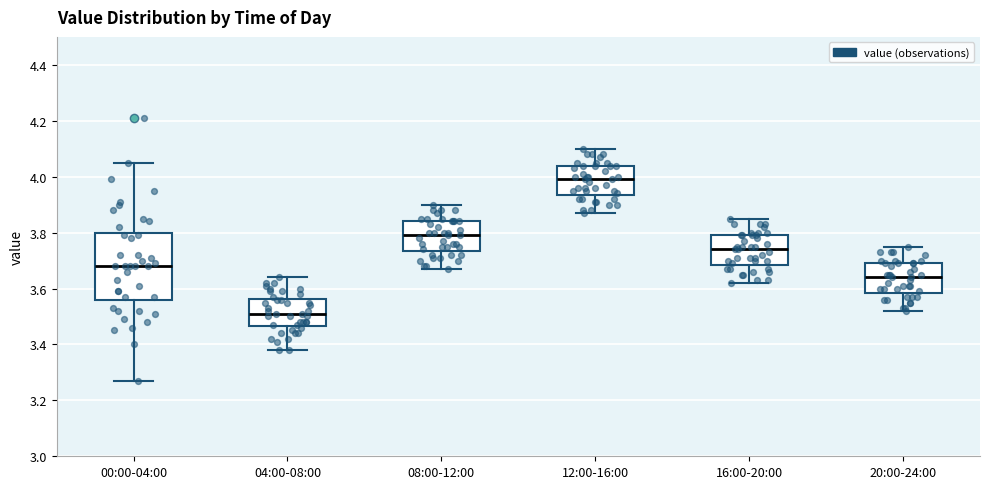

Reading left to right, transcribe this box plot: for each box, give where its median line is, the range the box spans, and where its two whiskers end, as read against the y-axis. The values are not printed on the chart, so give them approximately, as read against the axis.

00:00-04:00: median 3.68, box 3.56 to 3.80, whiskers 3.28 to 4.06
04:00-08:00: median 3.52, box 3.46 to 3.56, whiskers 3.38 to 3.64
08:00-12:00: median 3.80, box 3.74 to 3.84, whiskers 3.68 to 3.90
12:00-16:00: median 4.00, box 3.94 to 4.04, whiskers 3.88 to 4.10
16:00-20:00: median 3.74, box 3.68 to 3.80, whiskers 3.62 to 3.86
20:00-24:00: median 3.64, box 3.58 to 3.70, whiskers 3.52 to 3.76